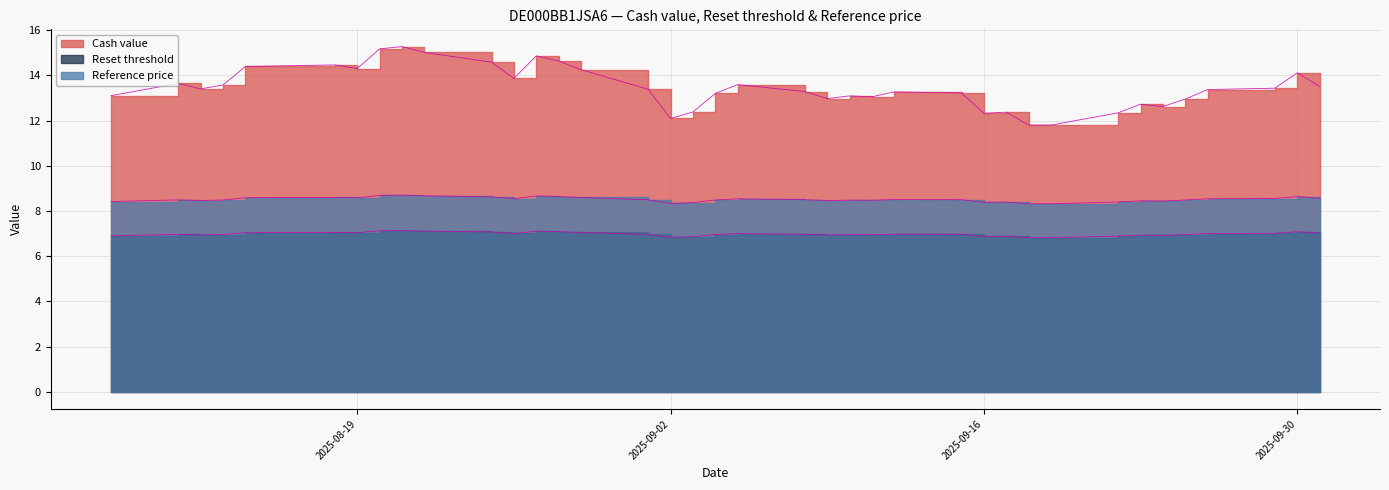

True or false: Reference price and Cash value intersect in this chart.

False